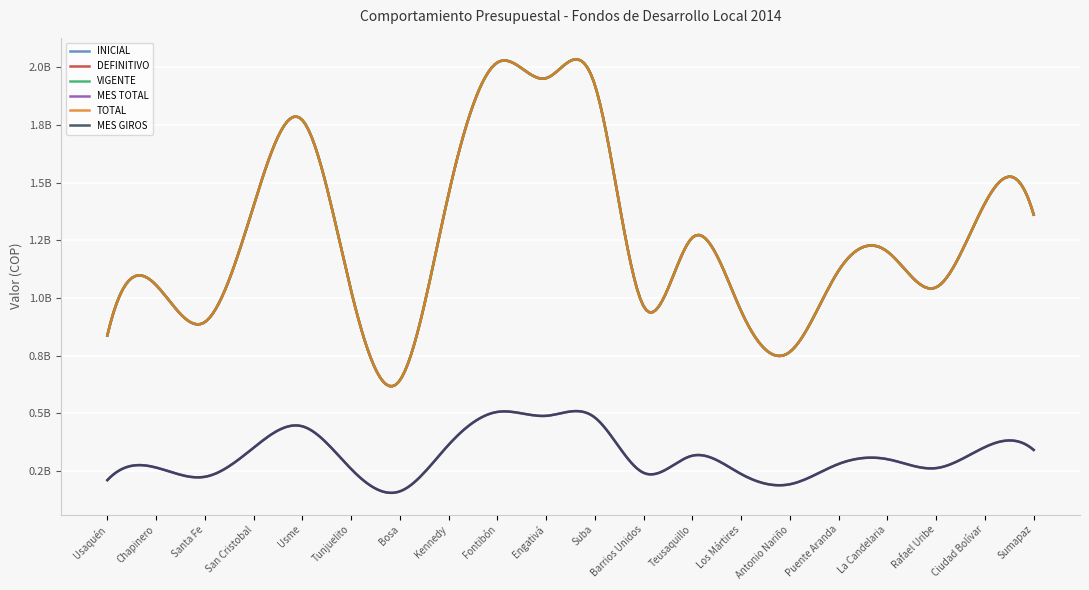

Which label corresponds to the smallest value in the chart?

Bosa